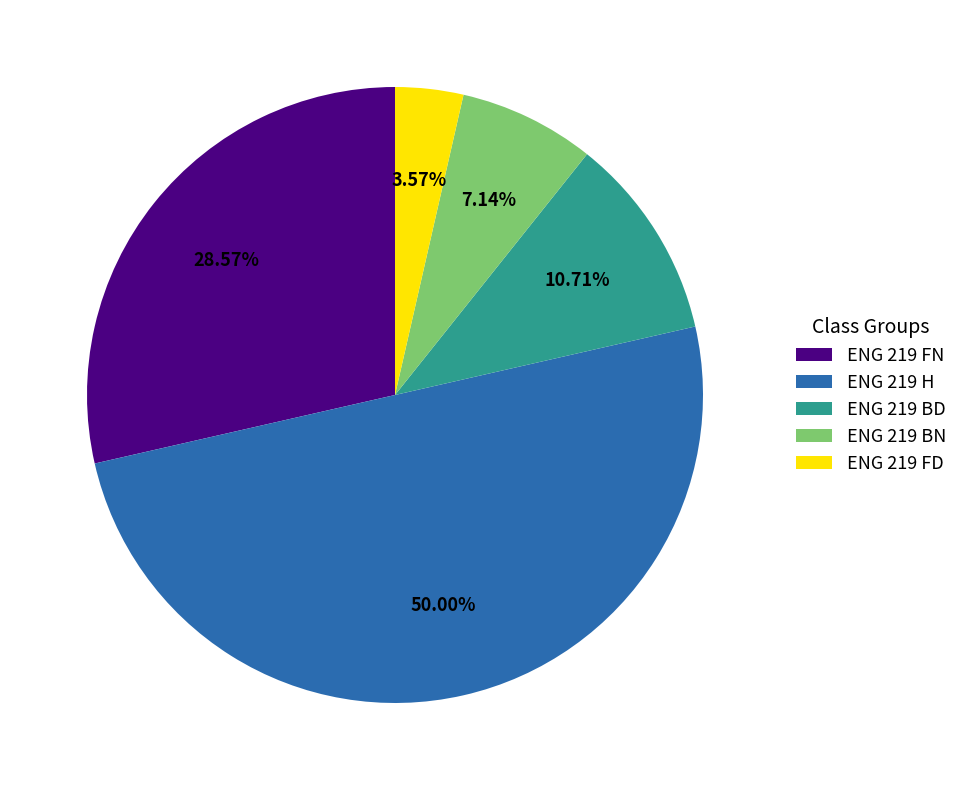

Approximately how many times larger is the value at ENG 219 H compared to ENG 219 BN?

7.0